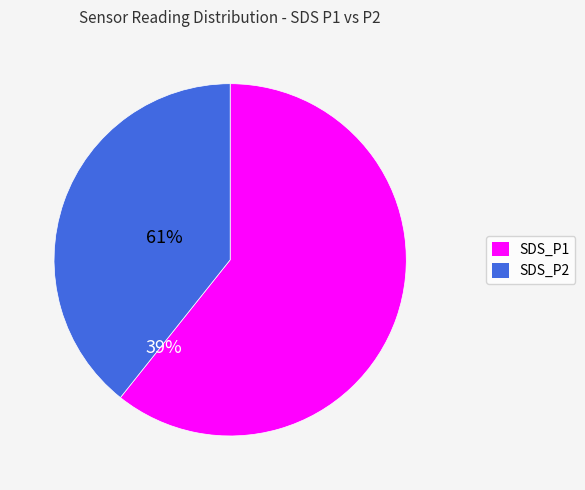

The SDS_P1 slice represents 71% of the pie. True or false?

False